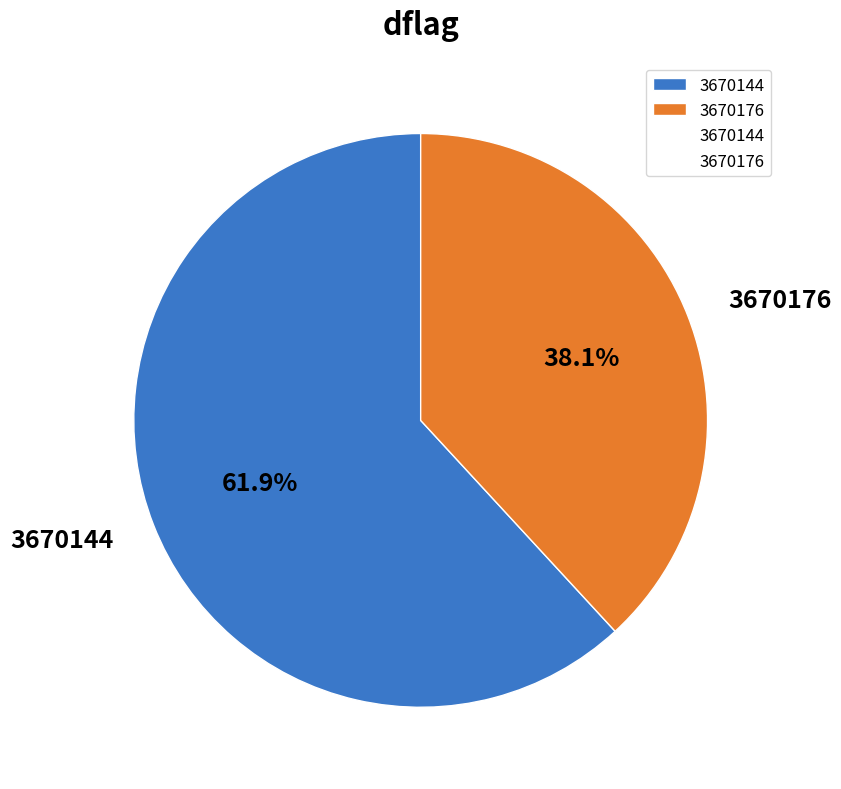

To the nearest percent, what percentage of the pie is 3670144?

62%